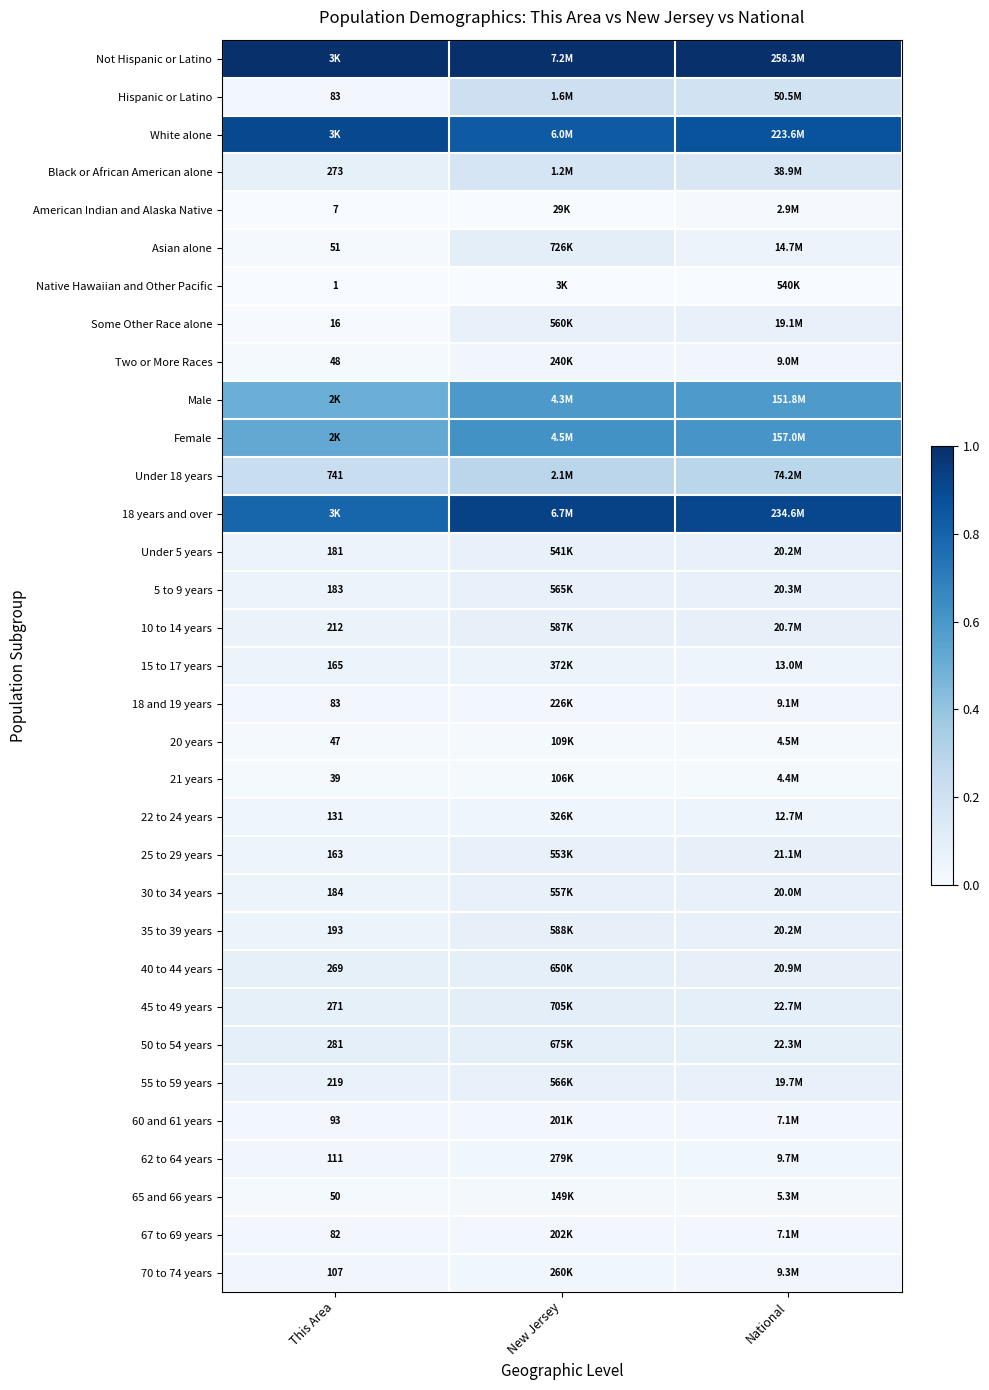

Is the value of Two or More Races at This Area greater than the value of 25 to 29 years at This Area?

No